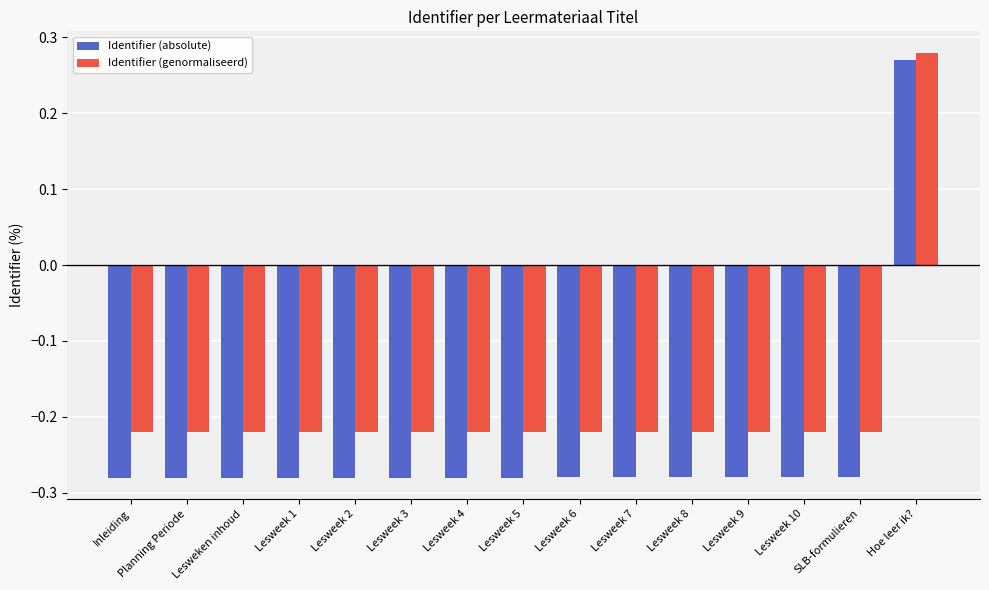

Which category has the highest value in the Identifier (absolute) series?

Hoe leer ik?